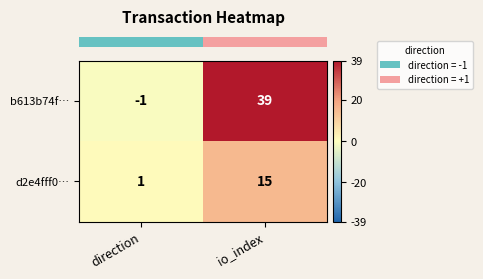

The value of d2e4fff0… at io_index is 15. True or false?

True